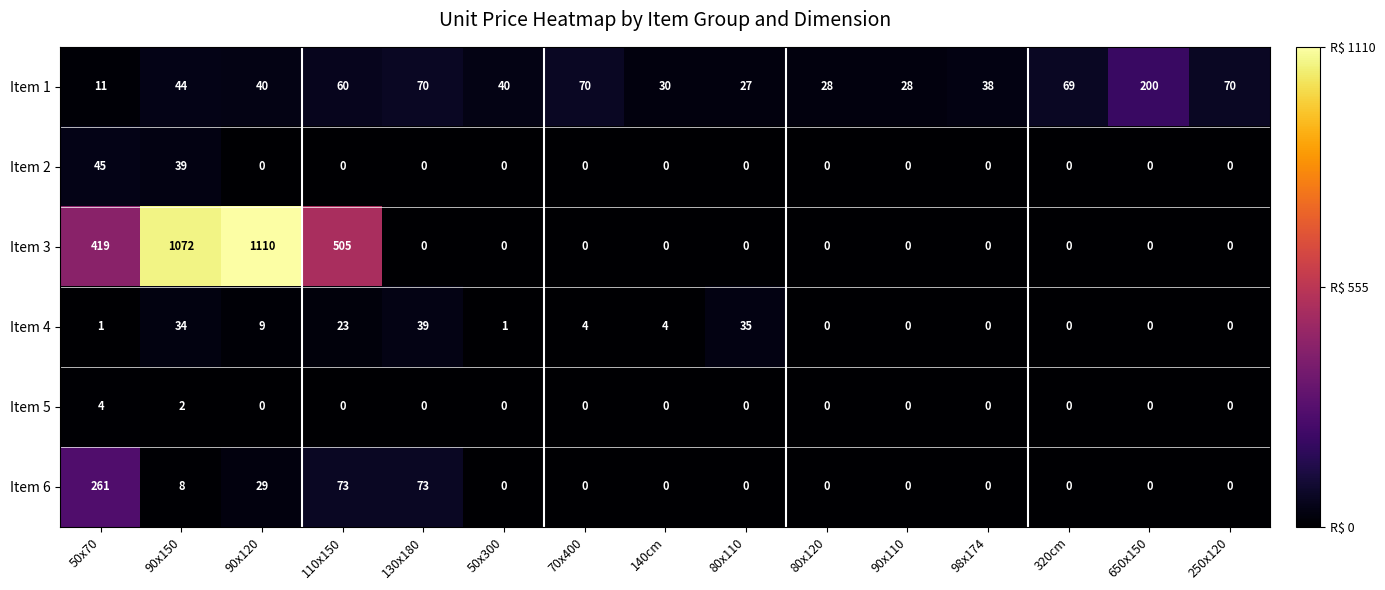

What is the difference between the Item 4 values at 50x70 and 90x150?

33